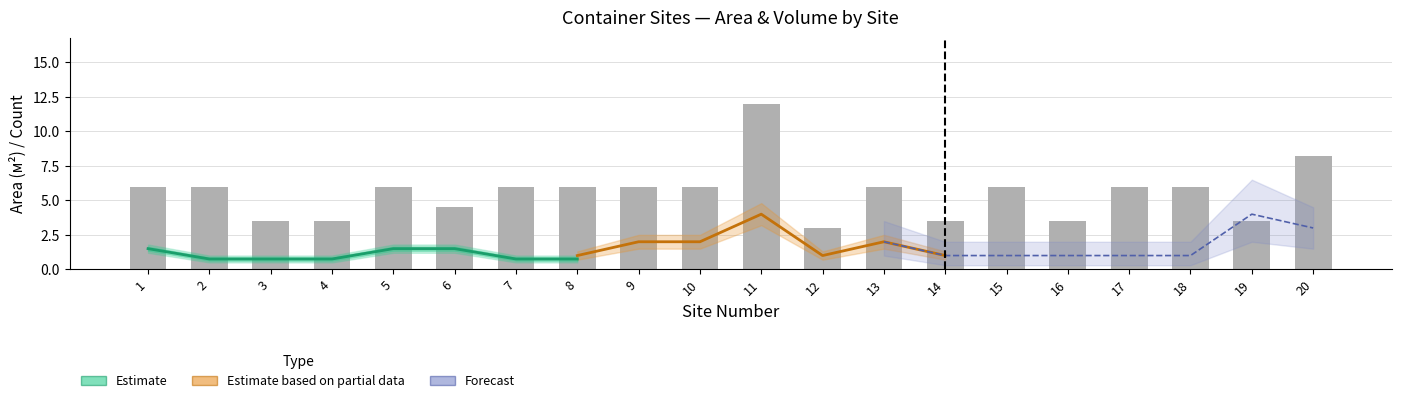

What is the lowest value of the Общий объем контейнеров series?

0.8